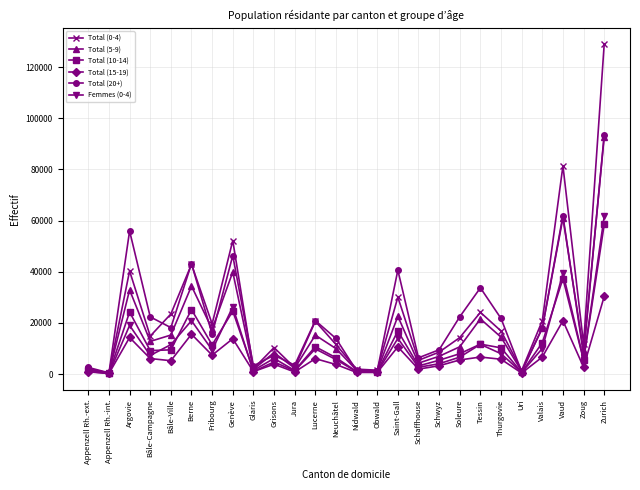

What is the lowest value of the Total (10-14) series?

252